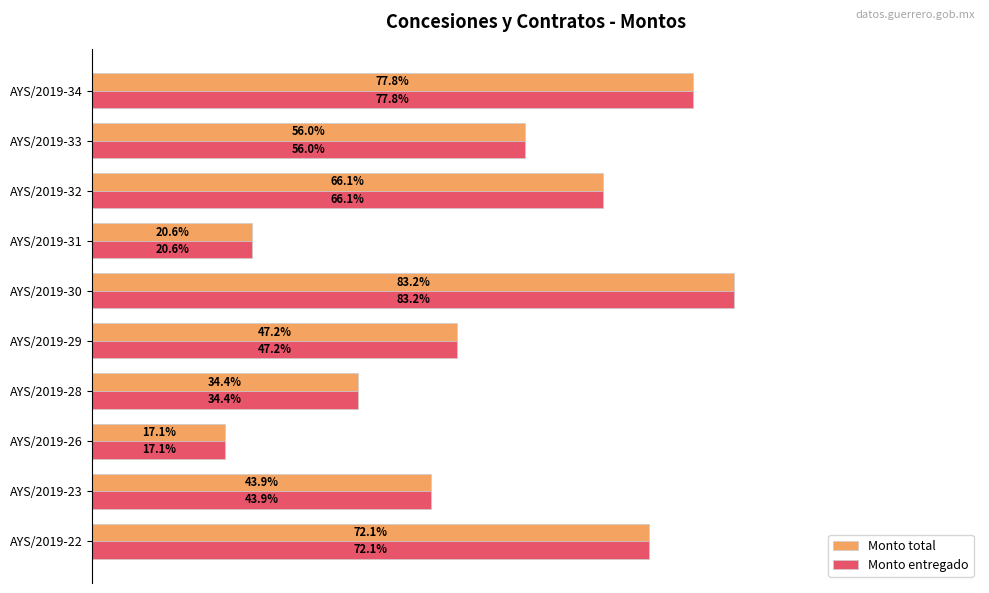

Is the value of Monto entregado at AYS/2019-32 greater than the value of Monto total at AYS/2019-23?

Yes